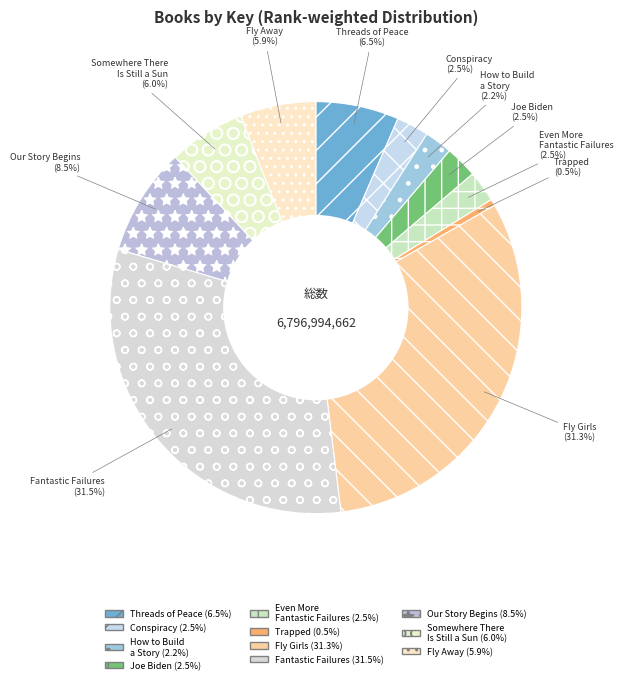

Which slice is the smallest?

Trapped